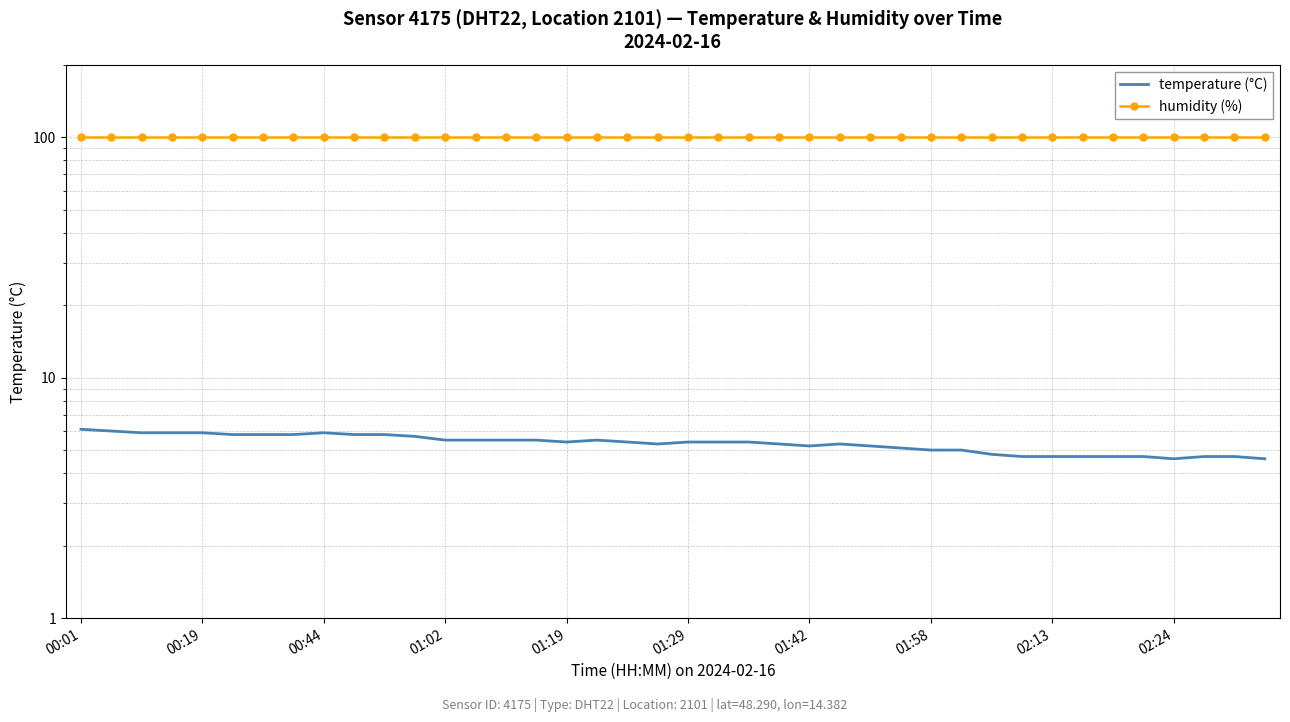

The humidity (%) series shows 42.0 at 29. True or false?

False